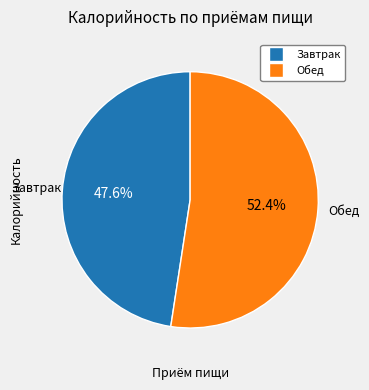

To the nearest percent, what is the difference between the Завтрак and Обед slice percentages?

5%